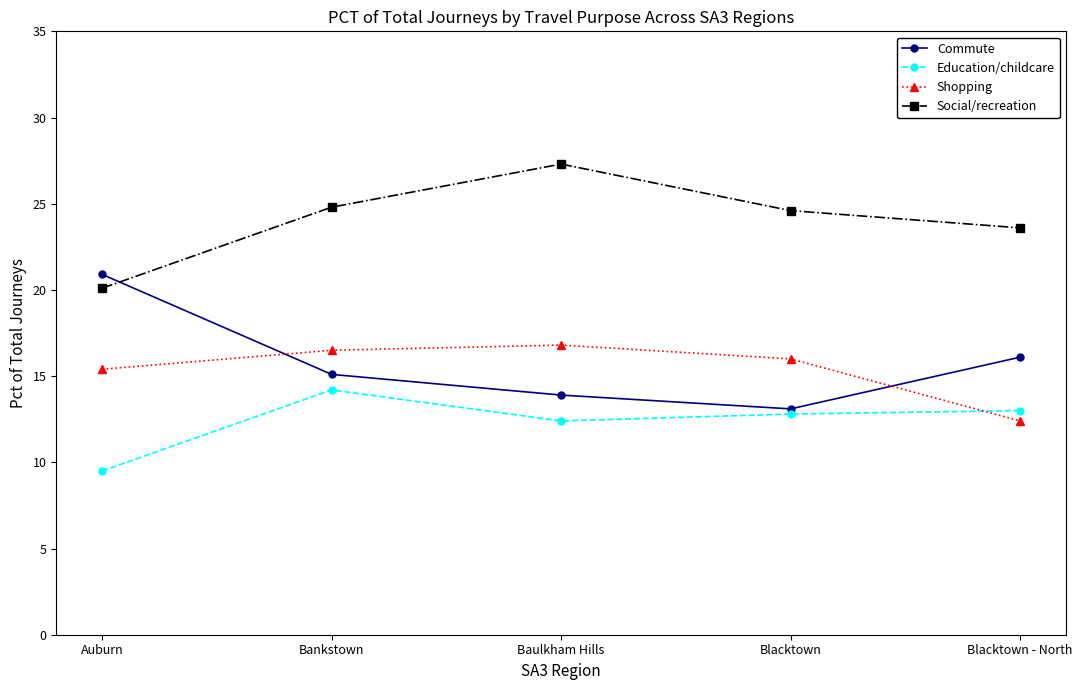

True or false: Education/childcare has more than 2 points higher than both neighbors.

False